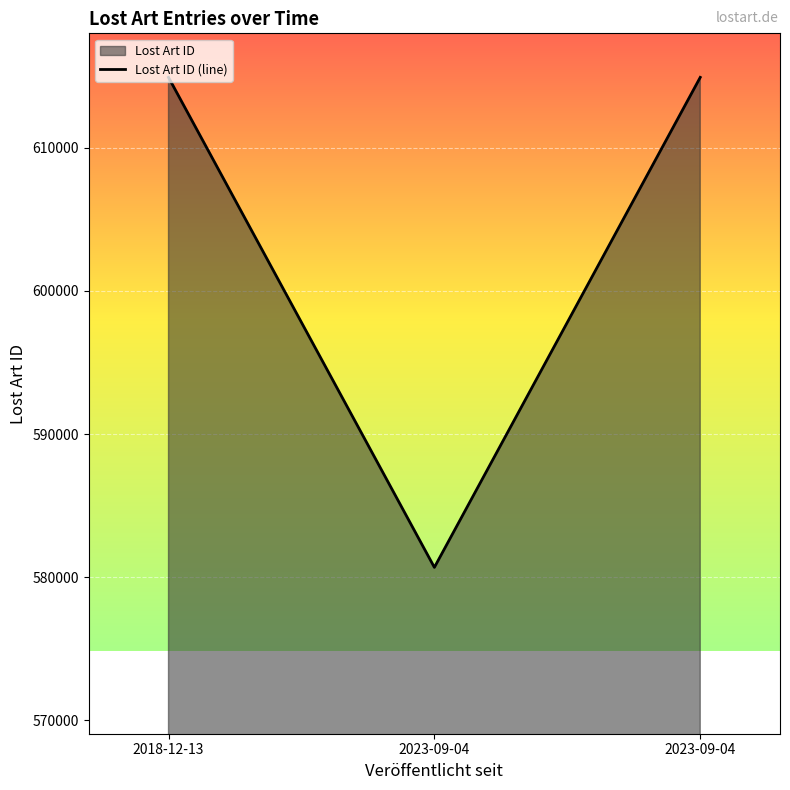

Read the value at 2023-09-04, to the nearest 10.

614900